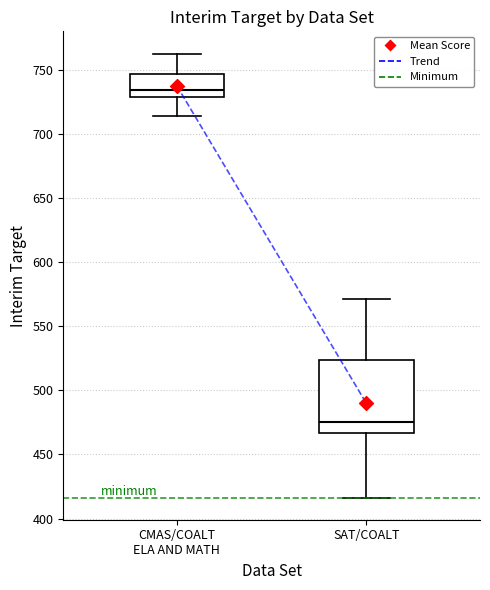

Reading left to right, transcribe this box plot: for each box, give where its median line is, the range the box spans, and where its two whiskers end, as read against the y-axis. The values are not printed on the chart, so give them approximately, as read against the axis.

CMAS/COALT ELA AND MATH: median 735, box 730 to 745, whiskers 715 to 765
SAT/COALT: median 475, box 465 to 525, whiskers 415 to 570